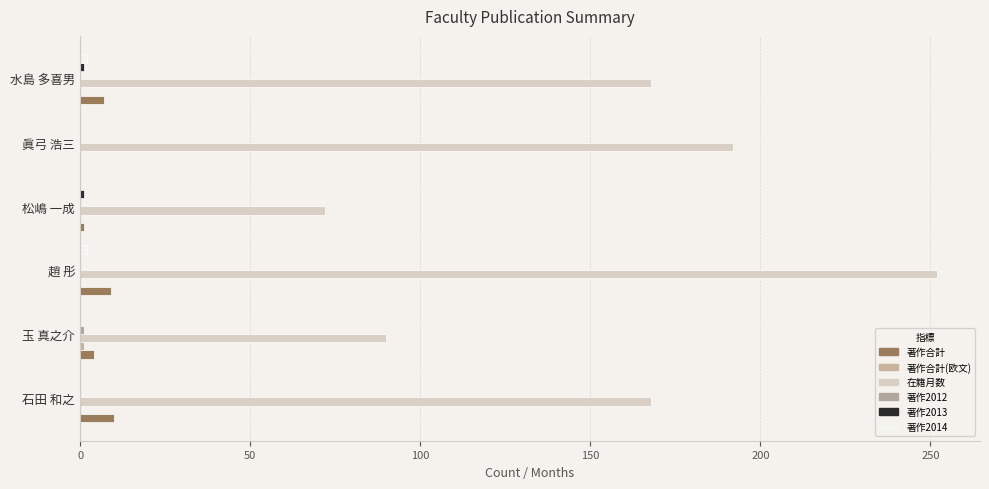

Count the number of categories in the chart.

6